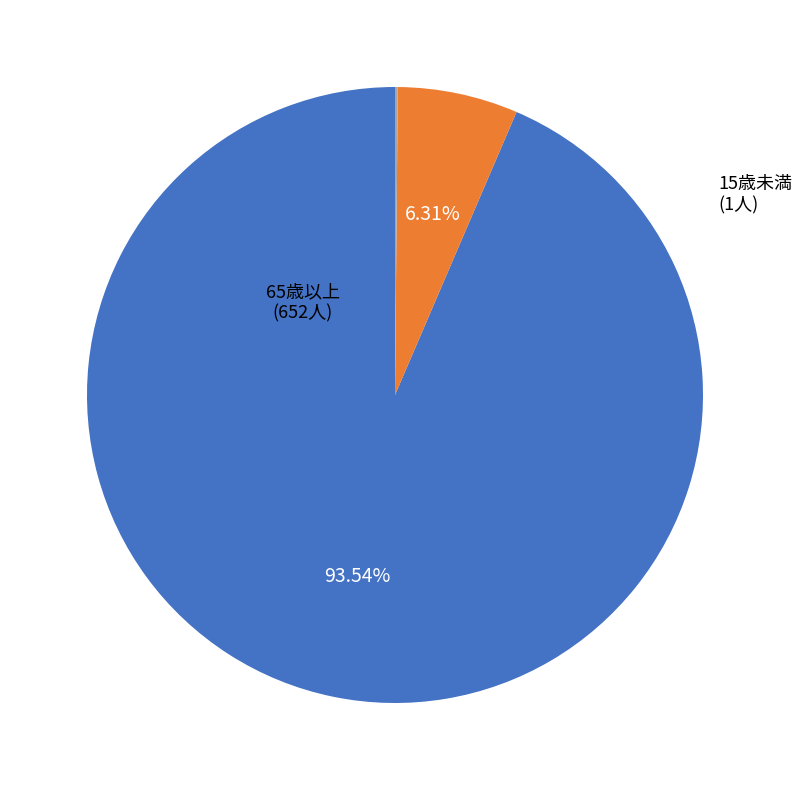

Which has a higher value, 65歳以上 or 15～64歳?

65歳以上